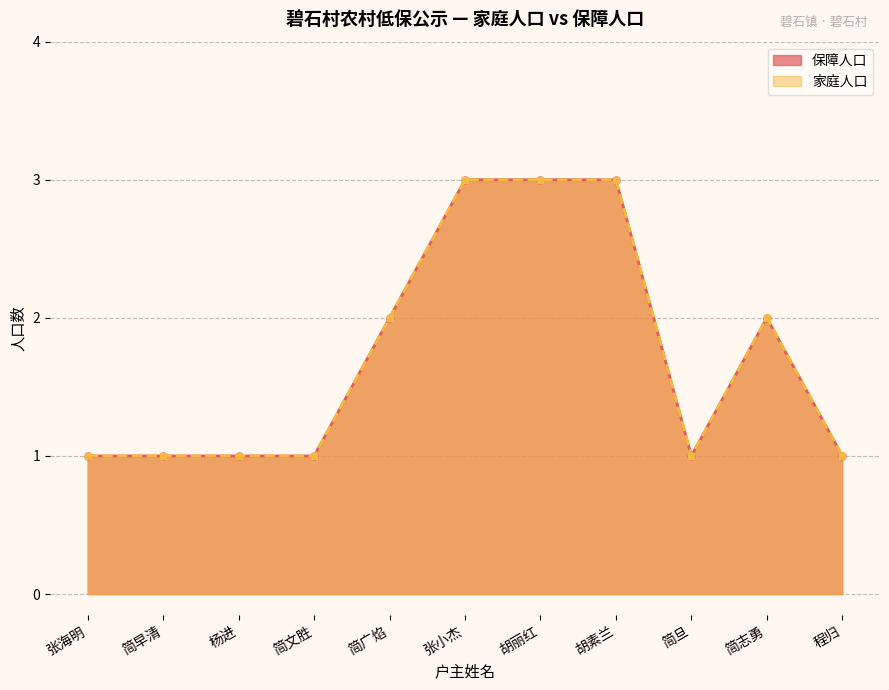

Reading left to right, what are all the values shown in this chart?

保障人口: 1	1	1	1	2	3	3	3	1	2	1
家庭人口: 1	1	1	1	2	3	3	3	1	2	1